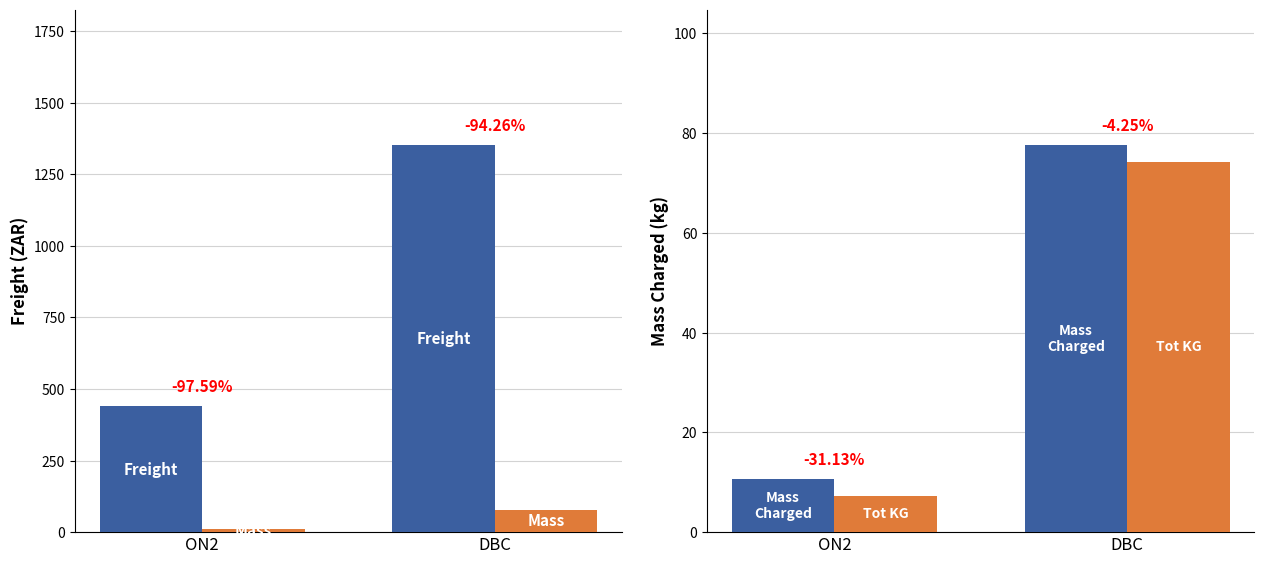

Between ON2 and DBC, which series saw the biggest shift?

Freight (ZAR)